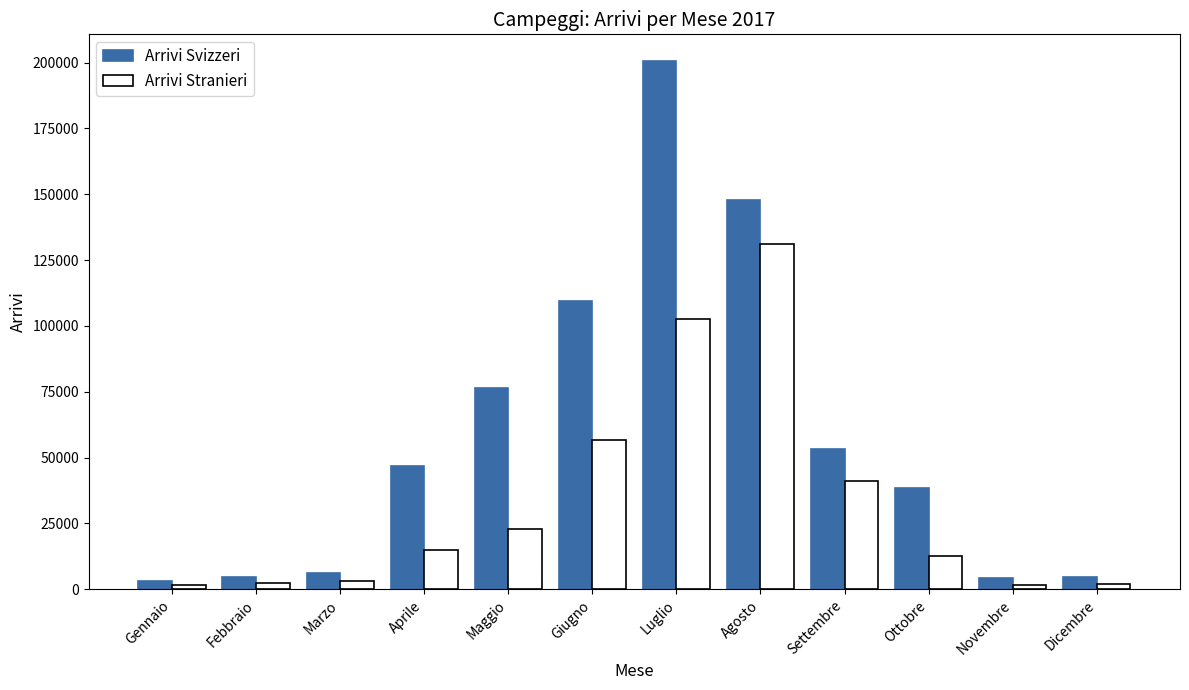

At which category does the chart reach its peak across all series?

Luglio